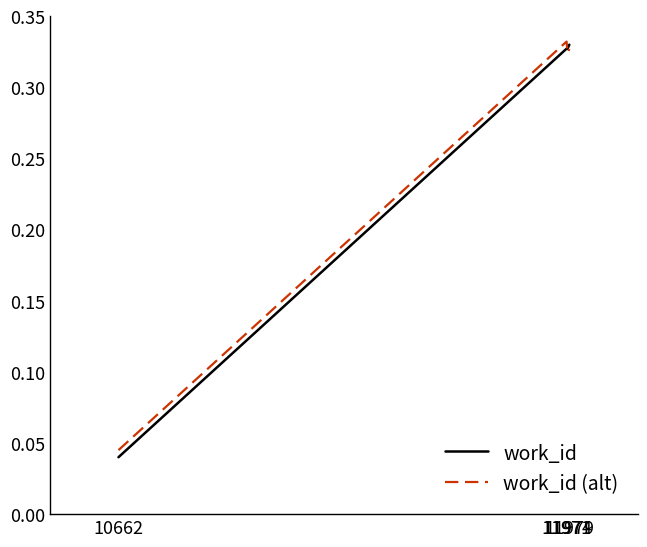

True or false: work_id (alt) has more than 1 points higher than both neighbors.

False